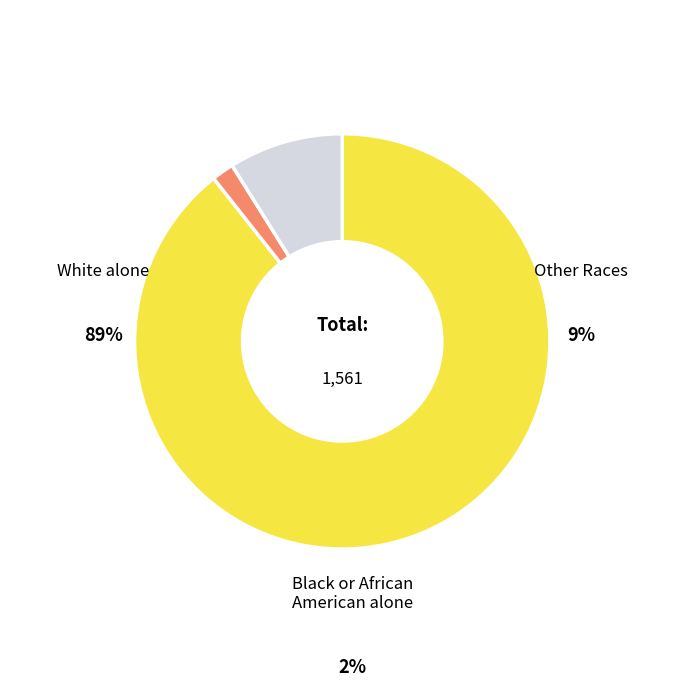

Is there a majority slice in this chart?

Yes